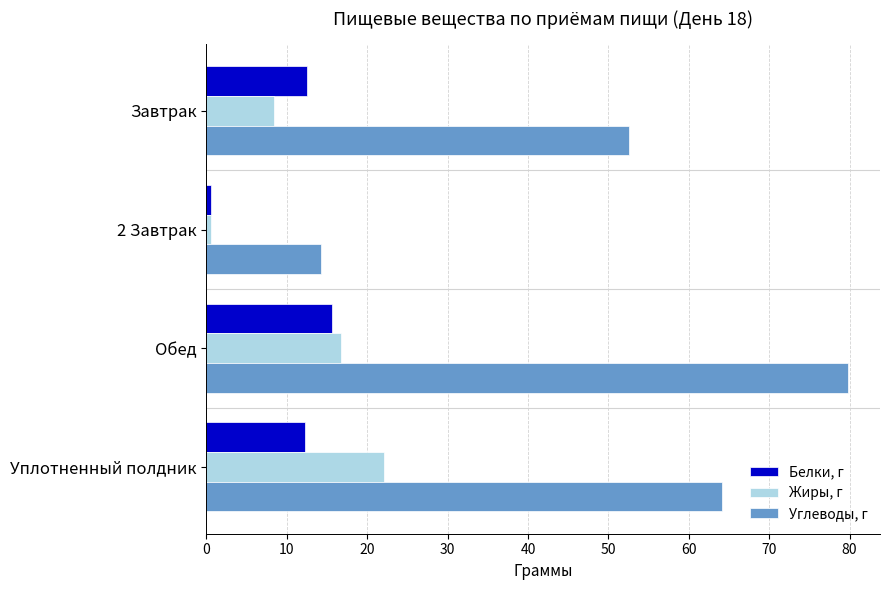

Rank the categories by Углеводы, г value from highest to lowest.

Обед, Уплотненный полдник, Завтрак, 2 Завтрак